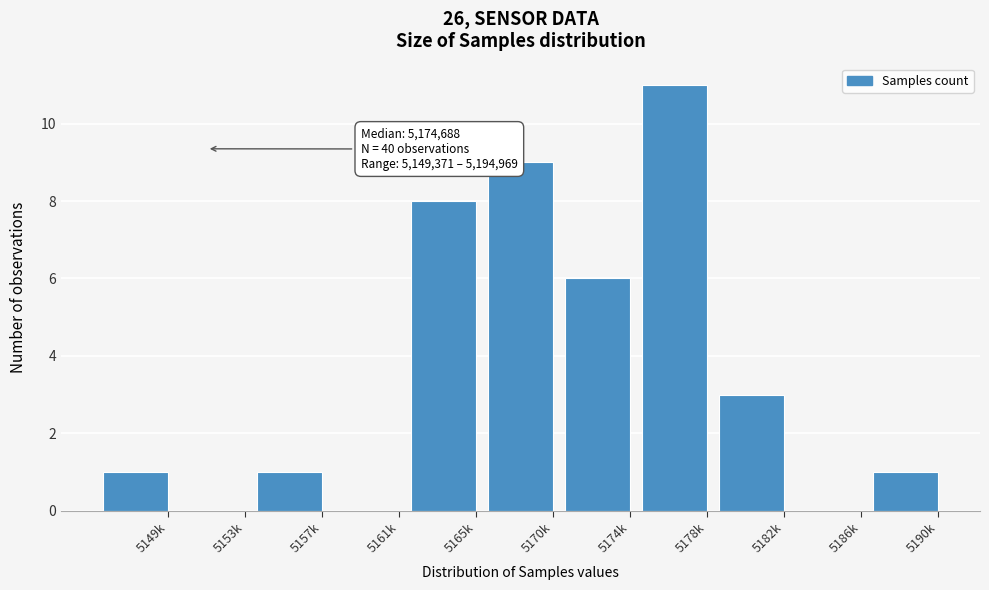

Reading left to right, extract all data points from this chart.

5149k=1	5153k=0	5157k=1	5161k=0	5165k=8	5170k=9	5174k=6	5178k=11	5182k=3	5186k=0	5190k=1